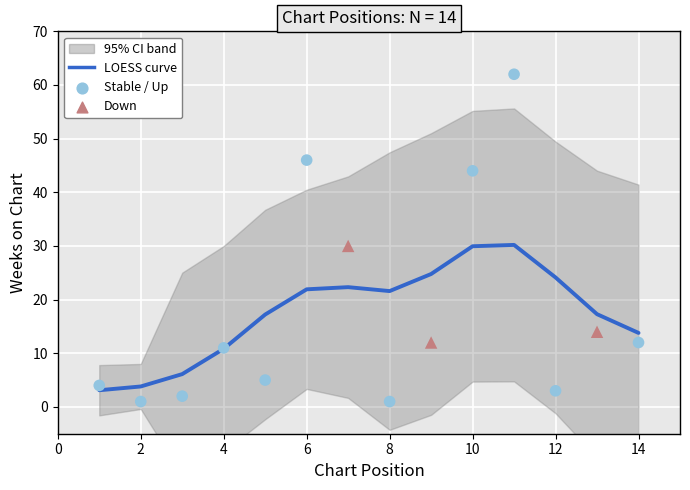

Which series reaches the minimum Y coordinate?

Stable / Up